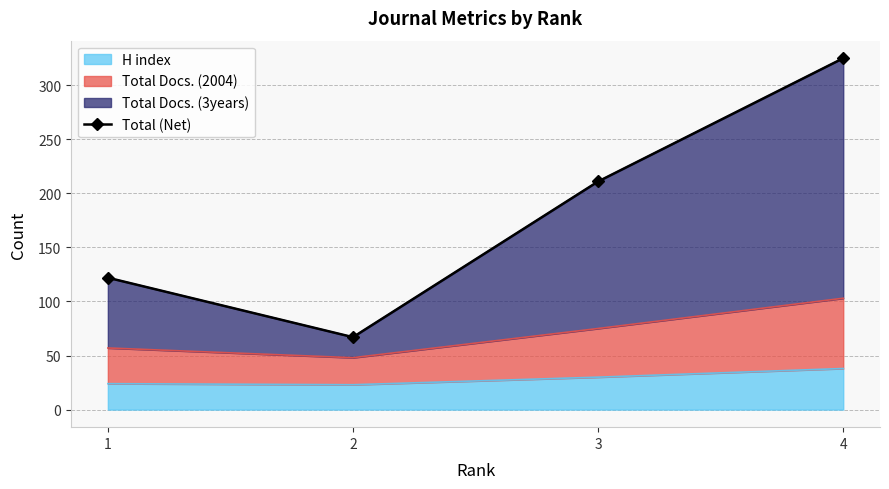

Rank the categories by value from lowest to highest.

2, 1, 3, 4